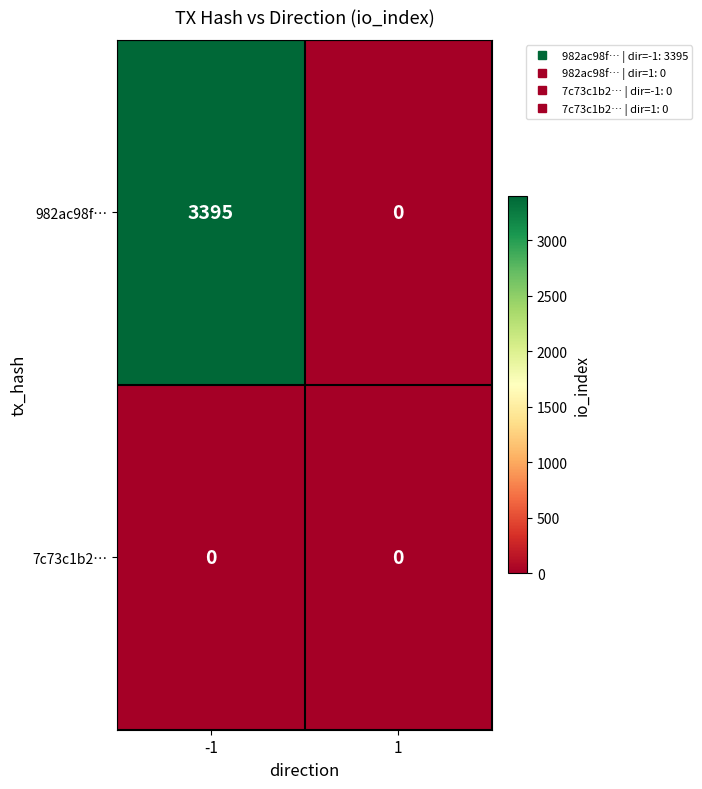

Reading left to right, list all the values displayed in this chart.

982ac98f…: -1=3395	1=0
7c73c1b2…: -1=0	1=0